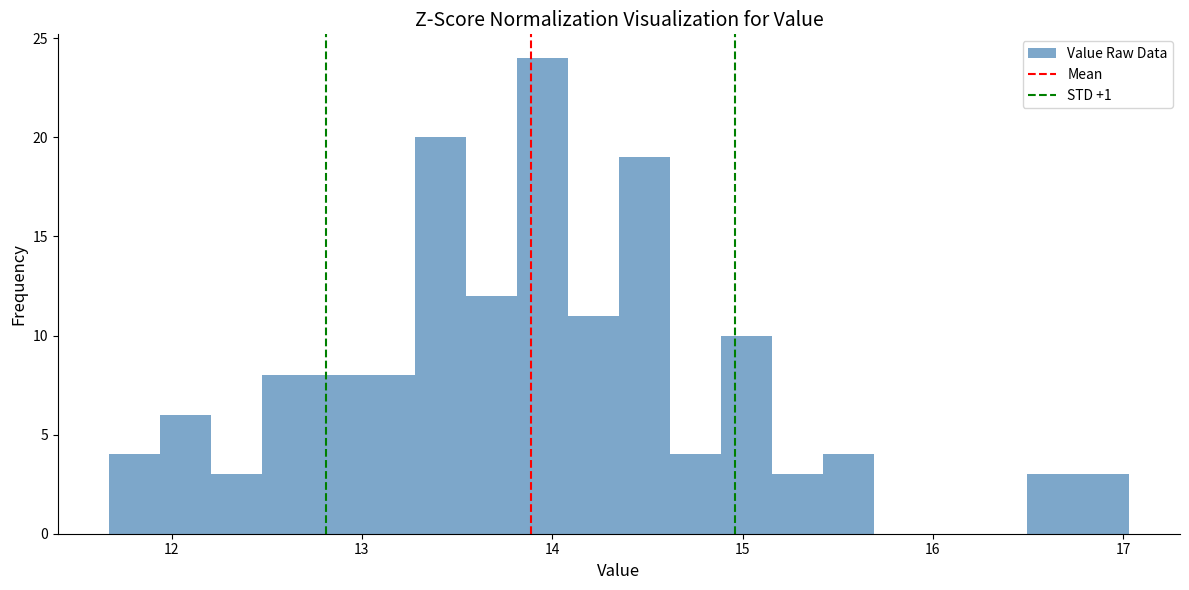

Around what value on the x-axis is the tallest bar? Give the approximate position of its centre, as read against the axis.

13.9